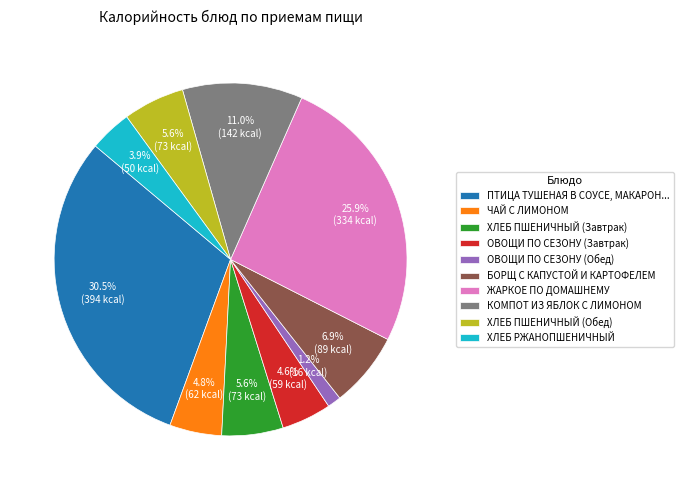

How many segments does this pie chart have?

10